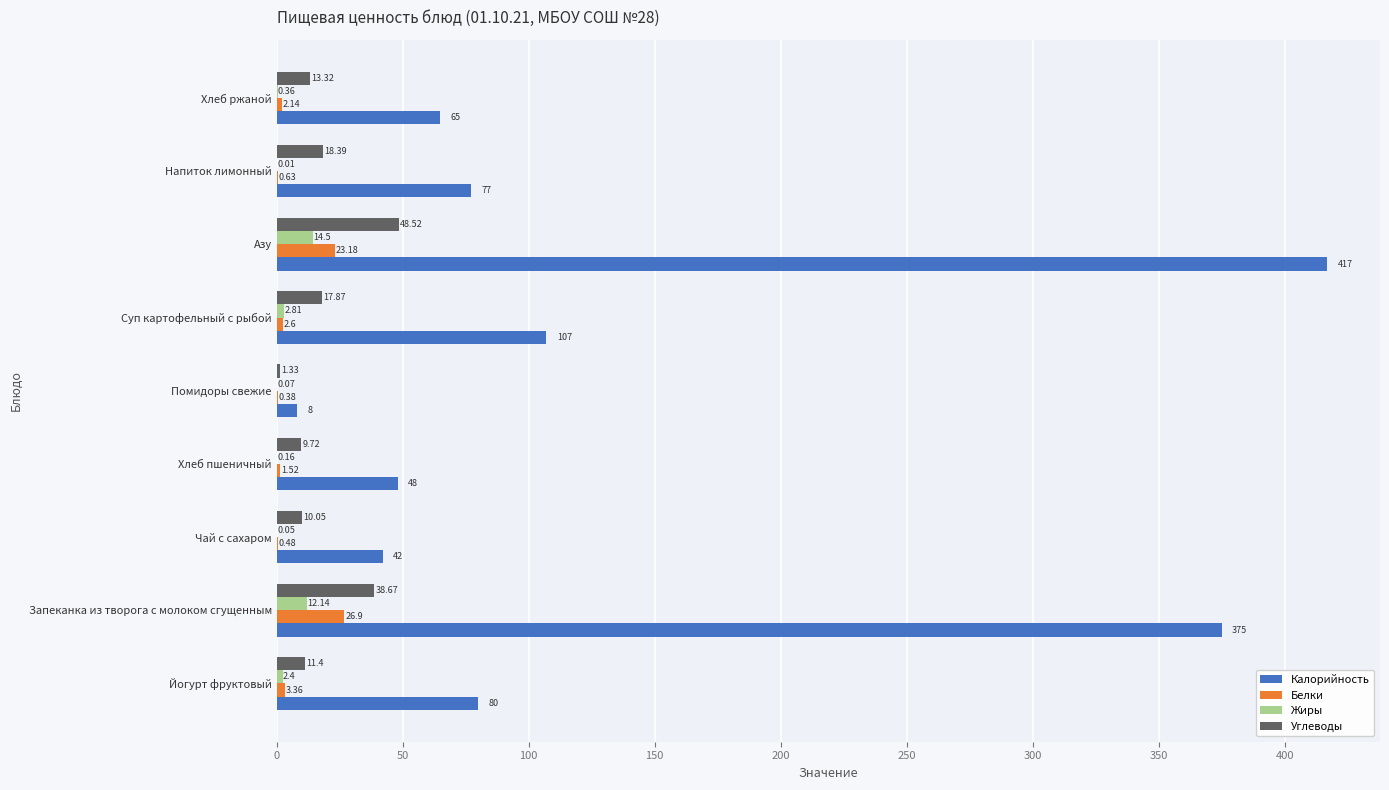

At which label is Калорийность closest to 212?

Суп картофельный с рыбой